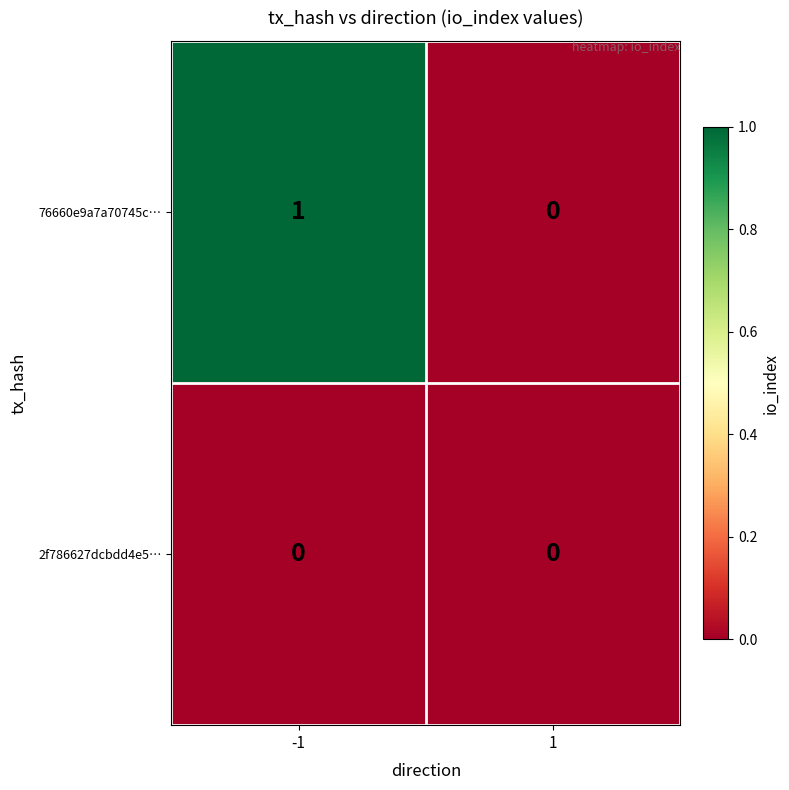

How many categories are shown in the chart?

2